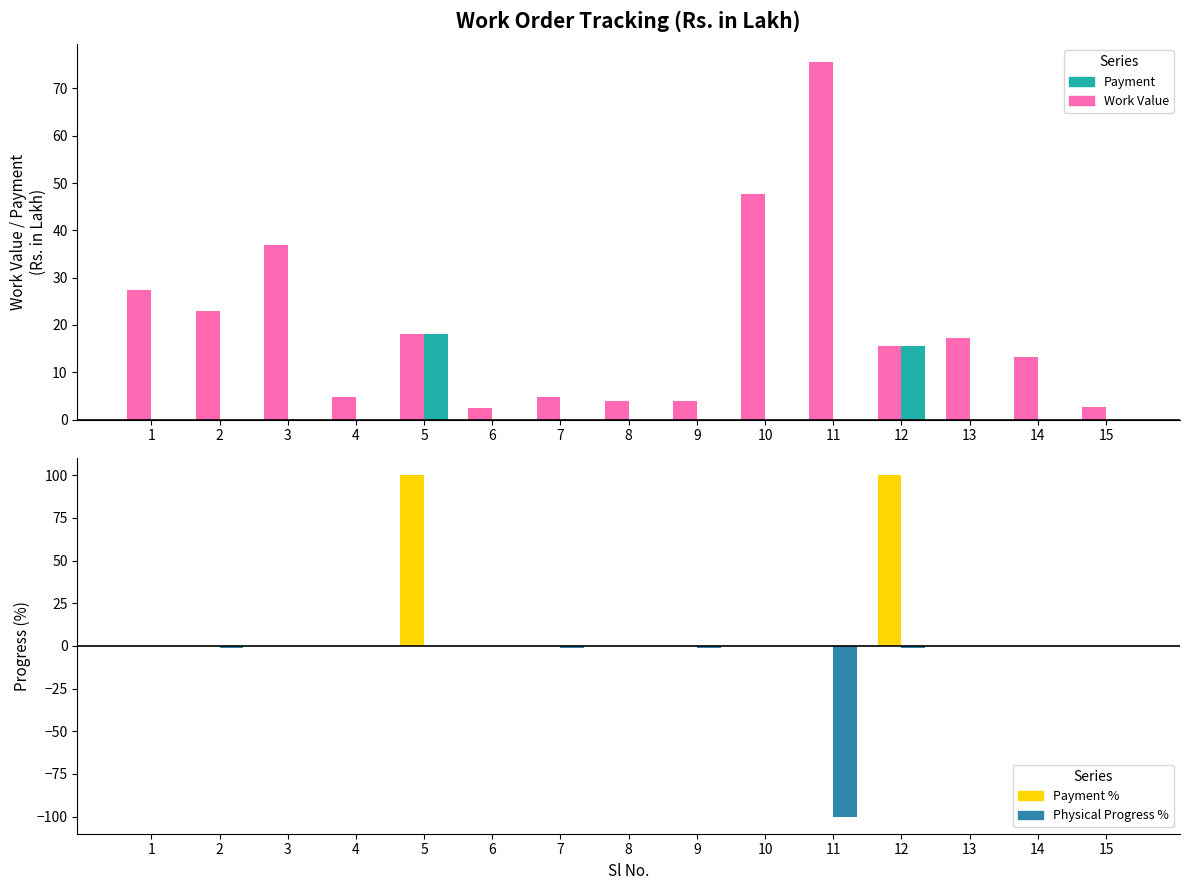

How many groups of bars are there?

15